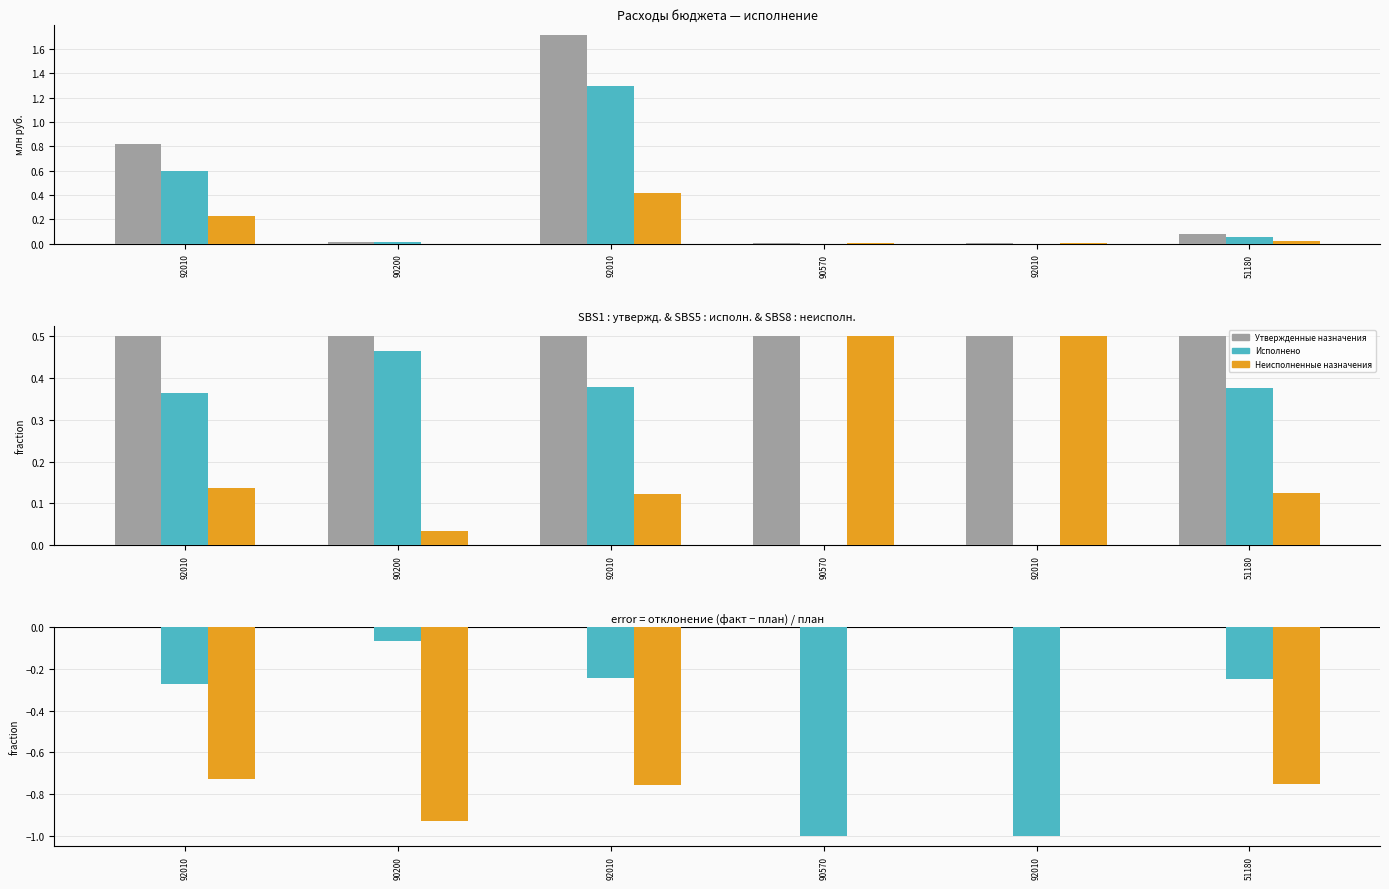

Which series has the largest total across all categories?

Утвержденные назначения